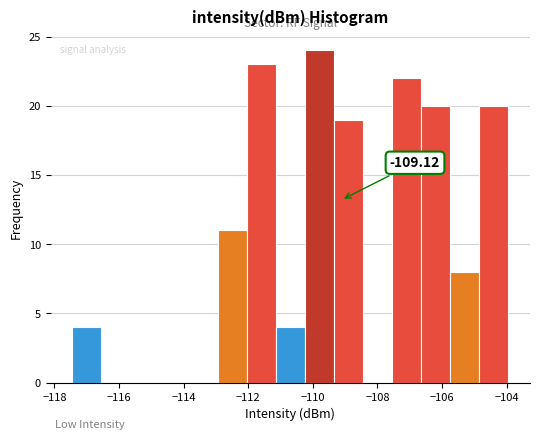

Over which range of the x-axis is the bar tallest?

-110.2 to -109.4